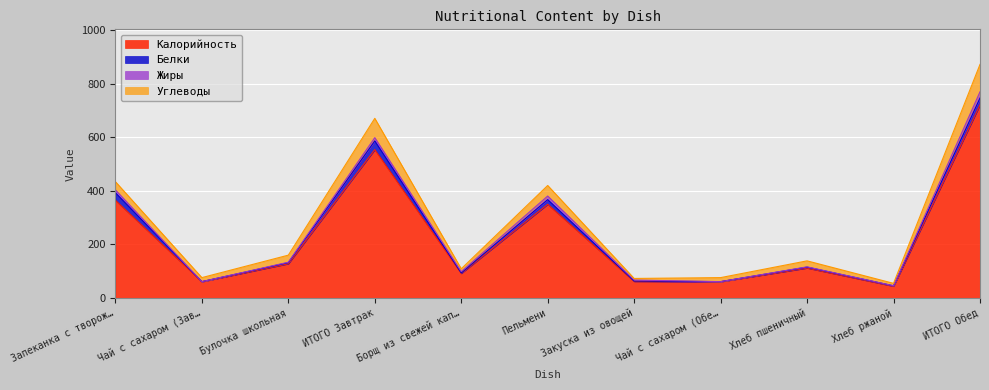

The value of Калорийность at Чай с сахаром (Обед) is 61.0. True or false?

True